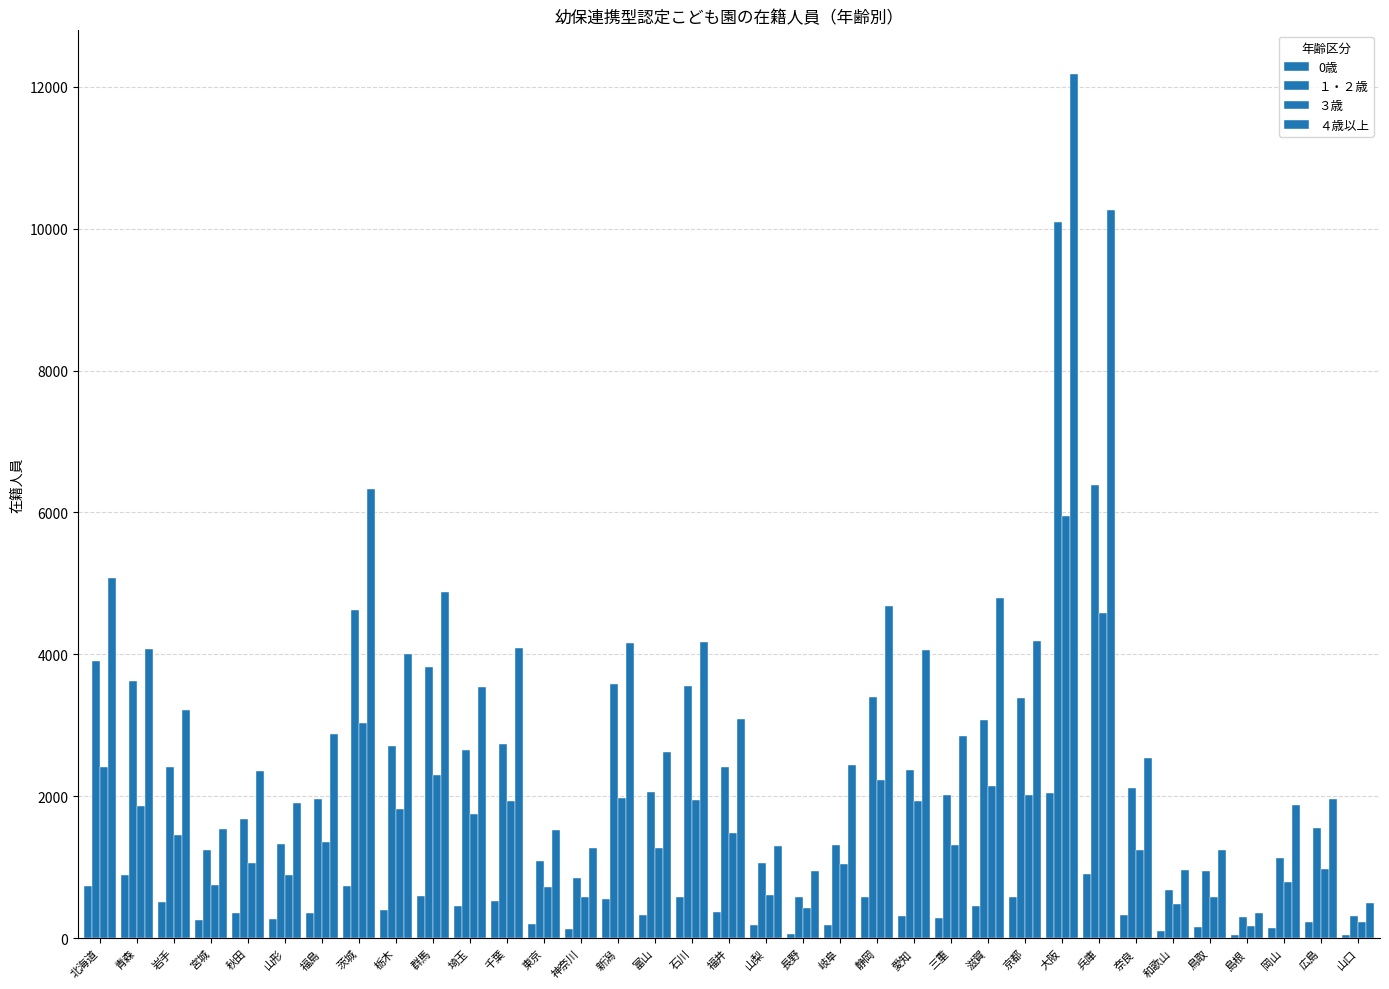

Is it true that ４歳以上 equals 4719 at 三重?

False